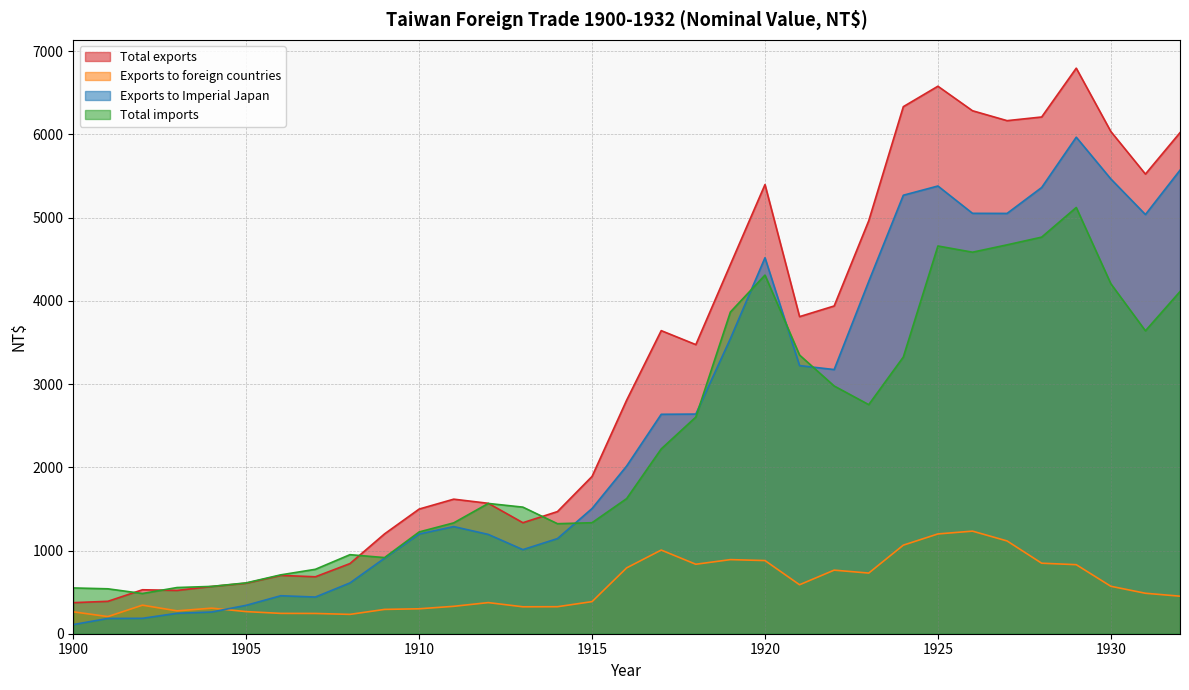

What are all the series names shown in the legend?

Total exports, Exports to foreign countries, Exports to Imperial Japan, Total imports